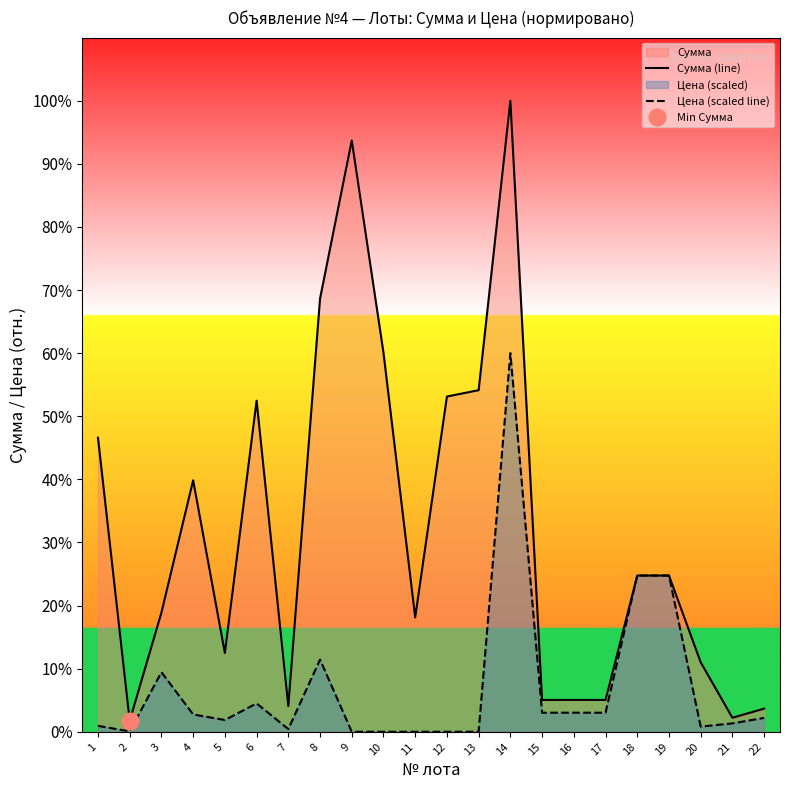

Reading left to right, extract all data points from this chart.

Сумма (line): 1=3552000.0	2=133200.0	3=1440000.0	4=3038214.0	5=952400.0	6=4000080.0	7=311136.0	8=5232780.0	9=7143000.0	10=4579000.0	11=1382550.0	12=4050000.0	13=4126500.0	14=7623000.0	15=385000.0	16=385000.0	17=385000.0	18=1887600.0	19=1887600.0	20=840000.0	21=170000.0	22=280000.0
Цена (scaled line): 1=72000.0	2=5400.0	3=720000.0	4=209532.0	5=142860.0	6=342864.0	7=33336.0	8=872130.0	9=571.4	10=549.5	11=553.0	12=540.0	13=550.2	14=4573800.0	15=231000.0	16=231000.0	17=231000.0	18=1887600.0	19=1887600.0	20=63000.0	21=102000.0	22=168000.0